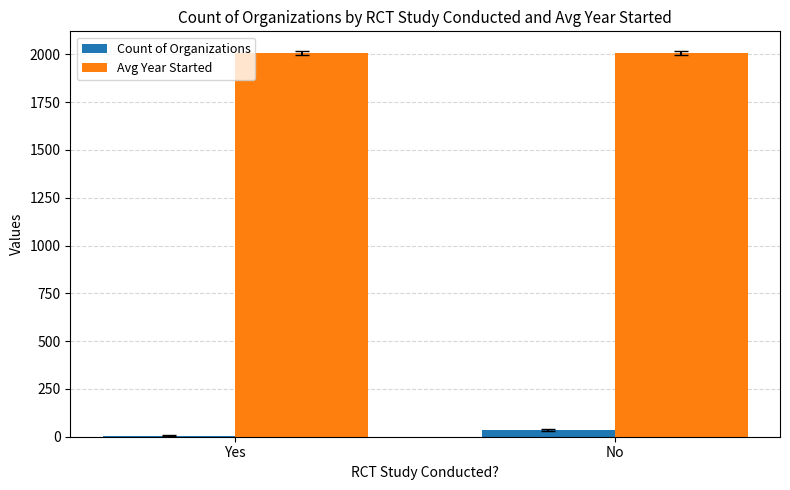

True or false: Avg Year Started has a value of 2865.1 at Yes.

False